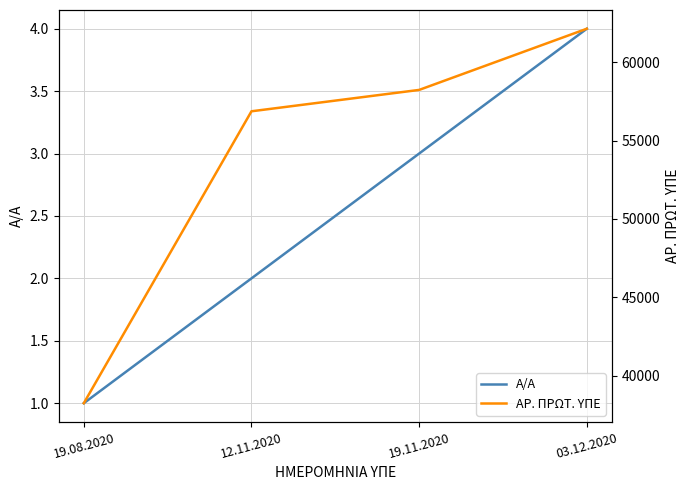

Does the chart have visible grid lines?

Yes